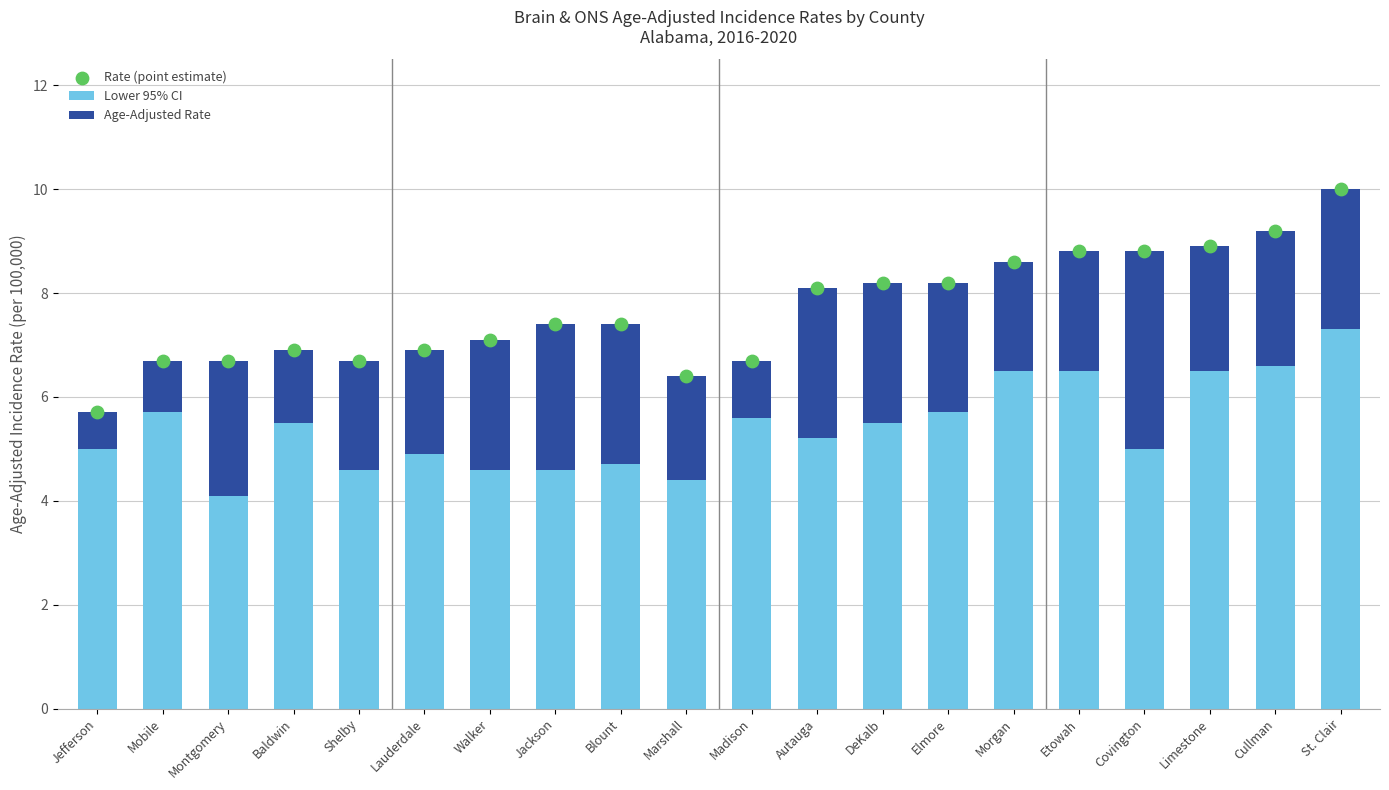

At how many categories does at least one series exceed 3?

20